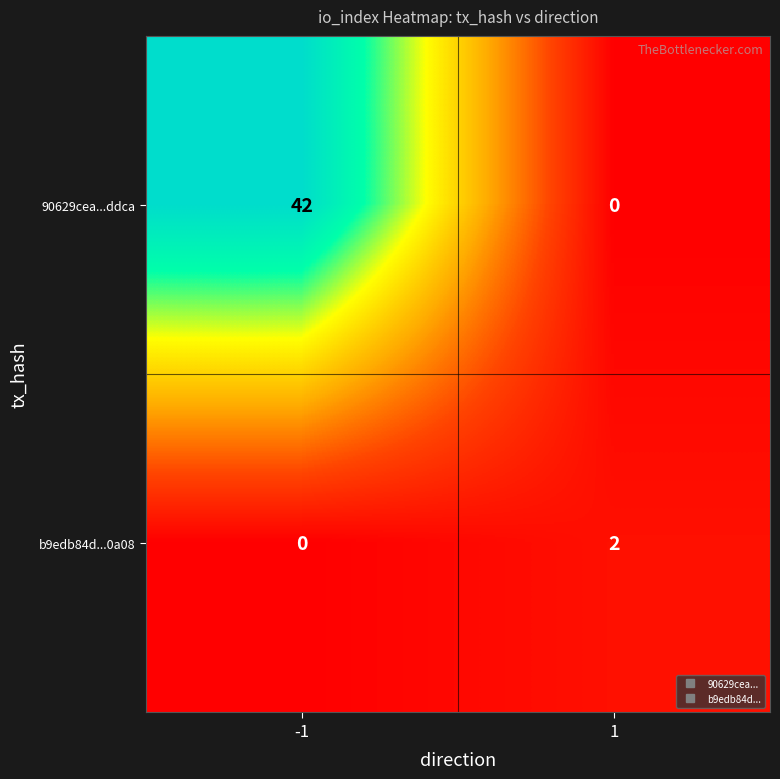

The value of b9edb84d...0a08 at 1 is 2. True or false?

True